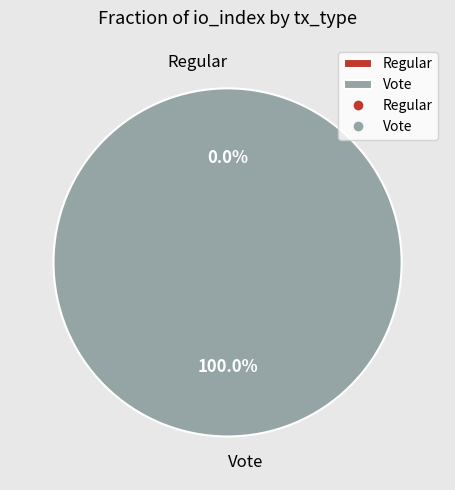

Which category has the smallest portion of the pie?

Regular